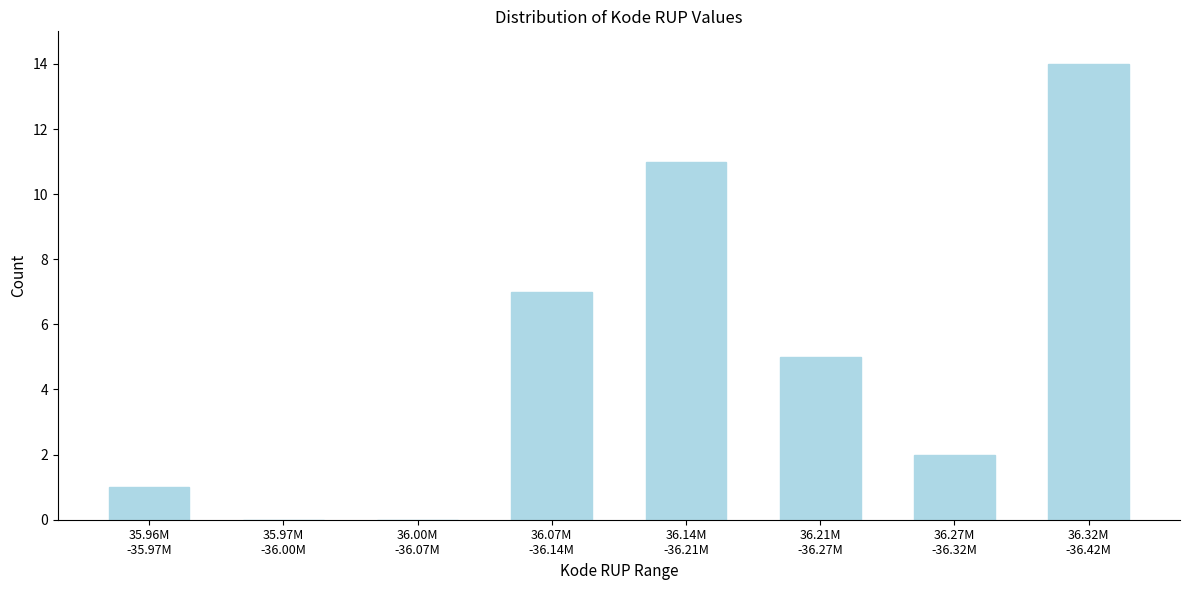

What is the greatest value displayed?

14